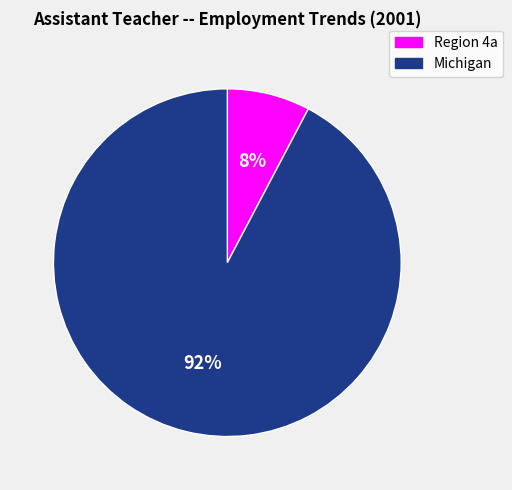

Do Region 4a and Michigan together represent more than half of the pie?

Yes